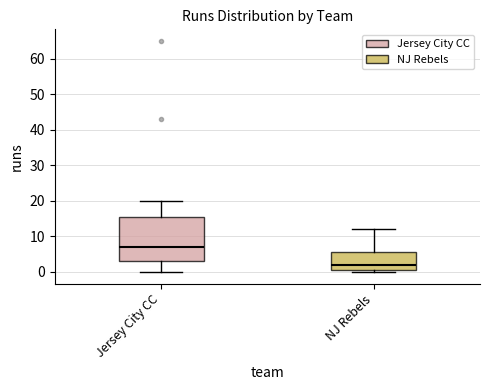

Which box is the tallest, from its lower edge to its upper edge?

Jersey City CC